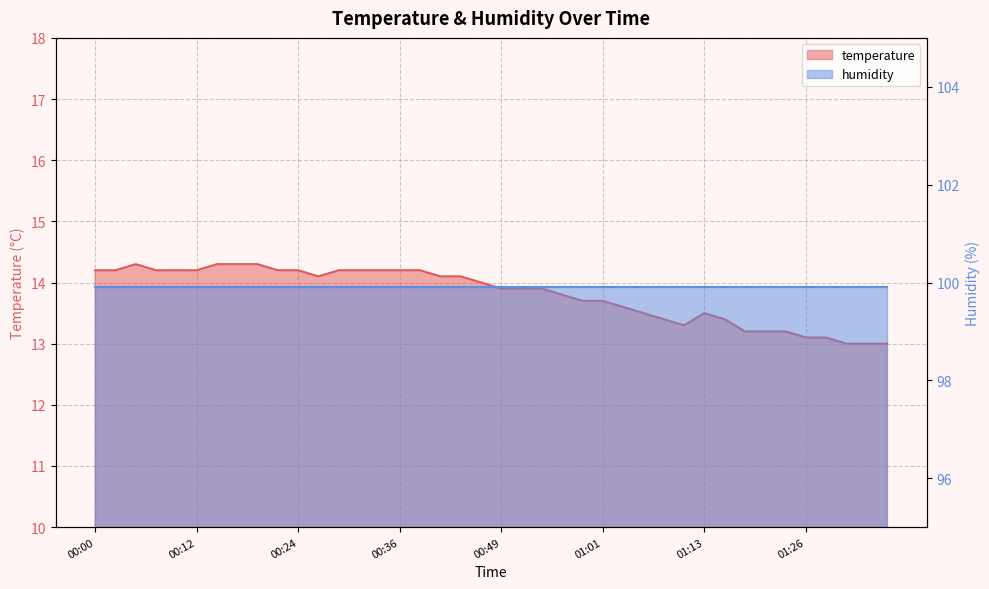

Between 01:11 and 01:31, which is larger?

01:11